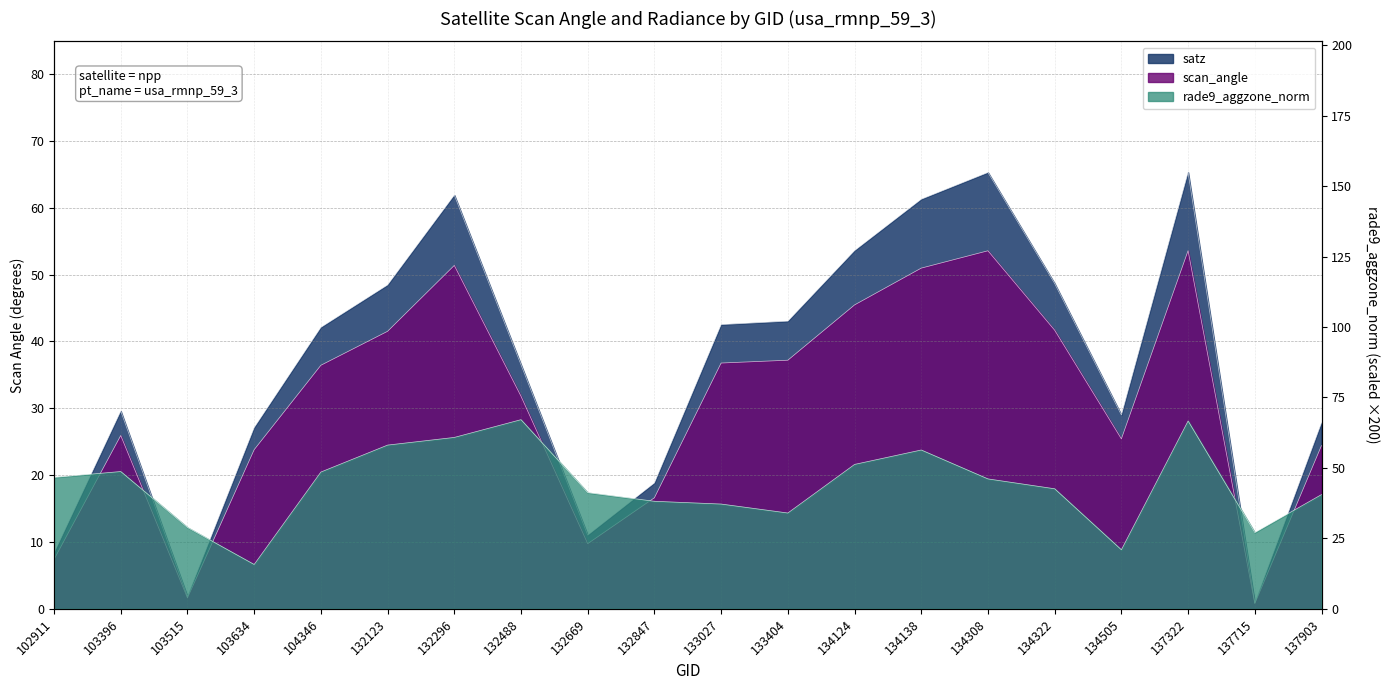

Which has a higher value, 134322 or 134124?

134124